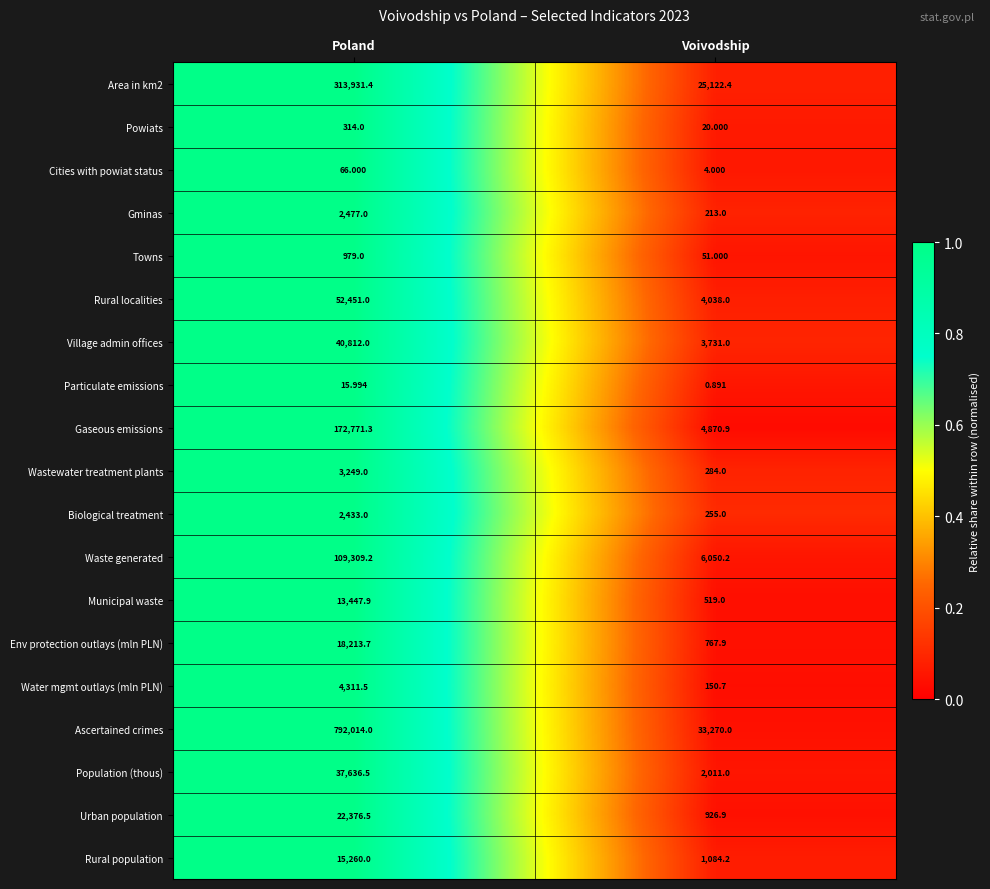

At how many categories does at least one series exceed 0?

2